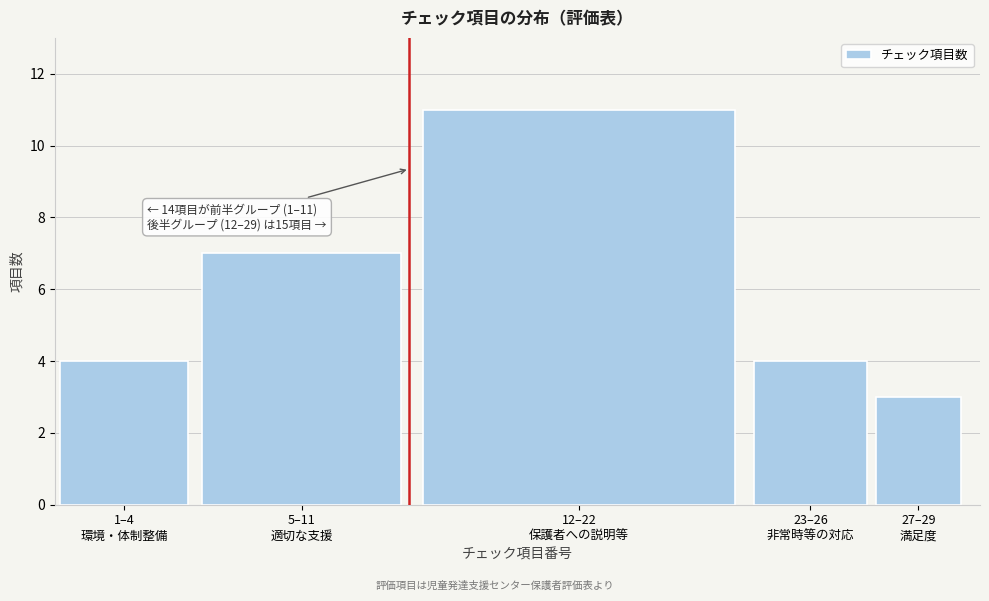

Reading left to right, extract all data points from this chart.

4	7	11	4	3